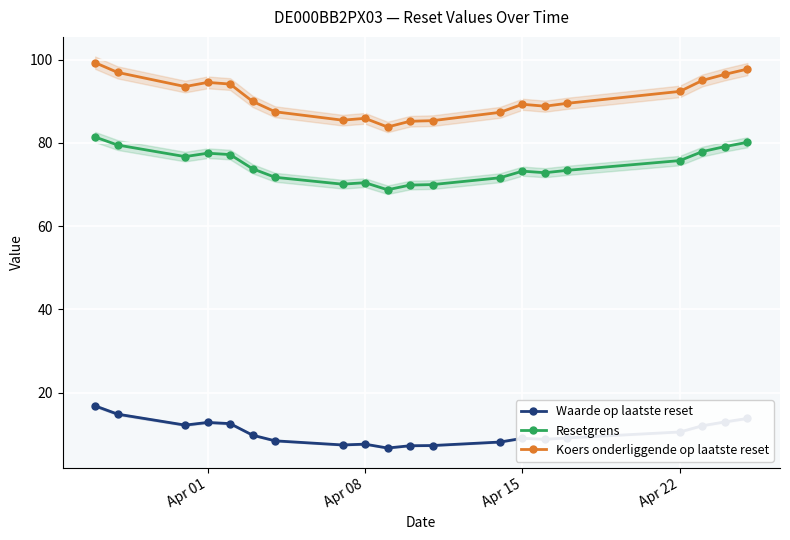

What is the lowest value of the Resetgrens series?

68.7